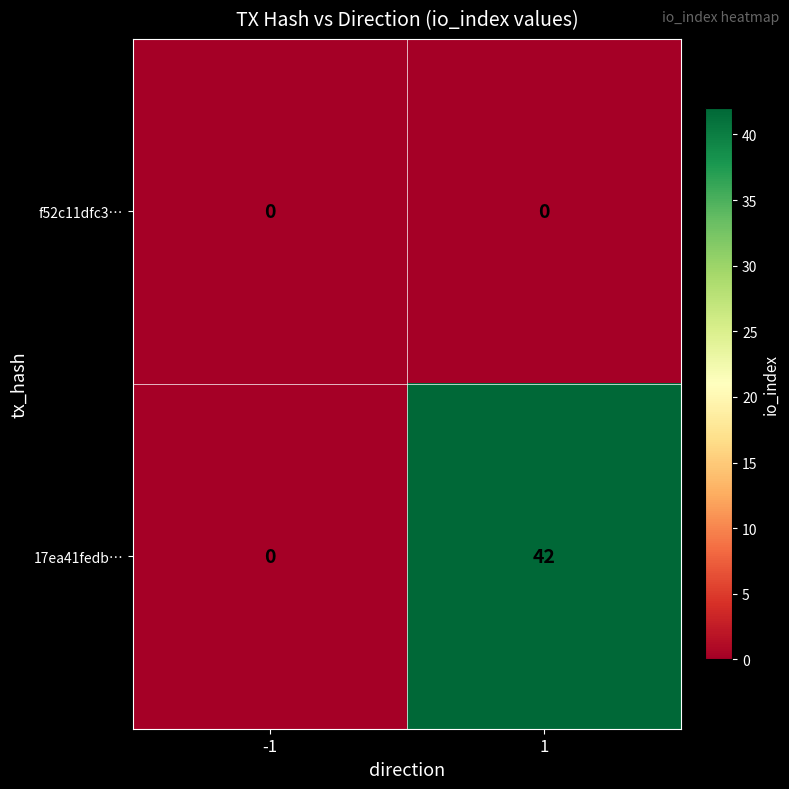

What is the greatest value displayed?

42